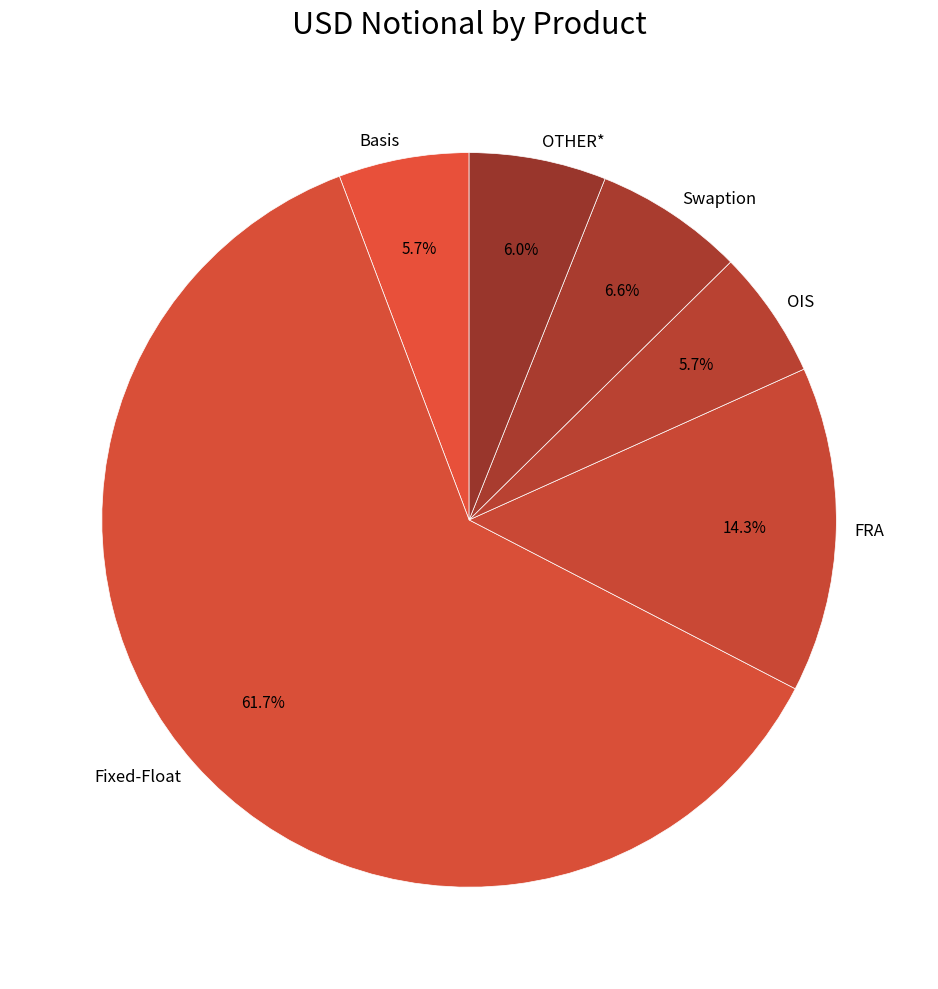

To the nearest percent, what is the average slice percentage?

17%